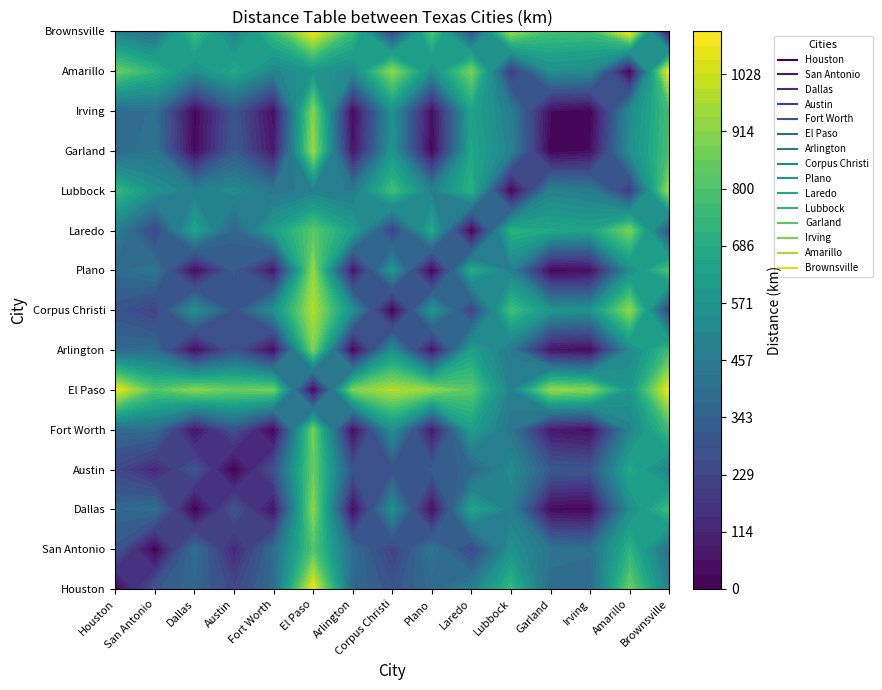

Reading right to left, list all the values displayed in this chart.

Houston: 476	857	373	371	746	476	383	294	370	1085	382	236	362	305	0
San Antonio: 403	716	406	426	561	235	434	210	391	808	386	119	406	0	305
Dallas: 766	537	15	21	479	642	28	556	29	918	50	293	0	406	362
Austin: 485	669	294	312	535	352	321	277	281	850	279	0	293	119	236
Fort Worth: 761	497	37	67	431	620	66	551	21	868	0	279	50	386	382
El Paso: 1091	577	905	934	478	824	930	981	889	0	868	850	918	808	1085
Arlington: 760	515	18	48	452	626	50	550	0	889	21	281	29	391	370
Corpus Christi: 210	925	561	573	771	211	584	0	550	981	551	277	556	210	294
Plano: 793	533	31	12	484	670	0	584	50	930	66	321	28	434	383
Laredo: 268	884	641	662	712	0	670	211	626	824	620	352	642	235	476
Lubbock: 951	181	465	491	0	712	484	771	452	478	431	535	479	561	746
Garland: 783	542	30	0	491	662	12	573	48	934	67	312	21	426	371
Irving: 771	523	0	30	465	641	31	561	18	905	37	294	15	406	373
Amarillo: 1114	0	523	542	181	884	533	925	515	577	497	669	537	716	857
Brownsville: 0	1114	771	783	951	268	793	210	760	1091	761	485	766	403	476